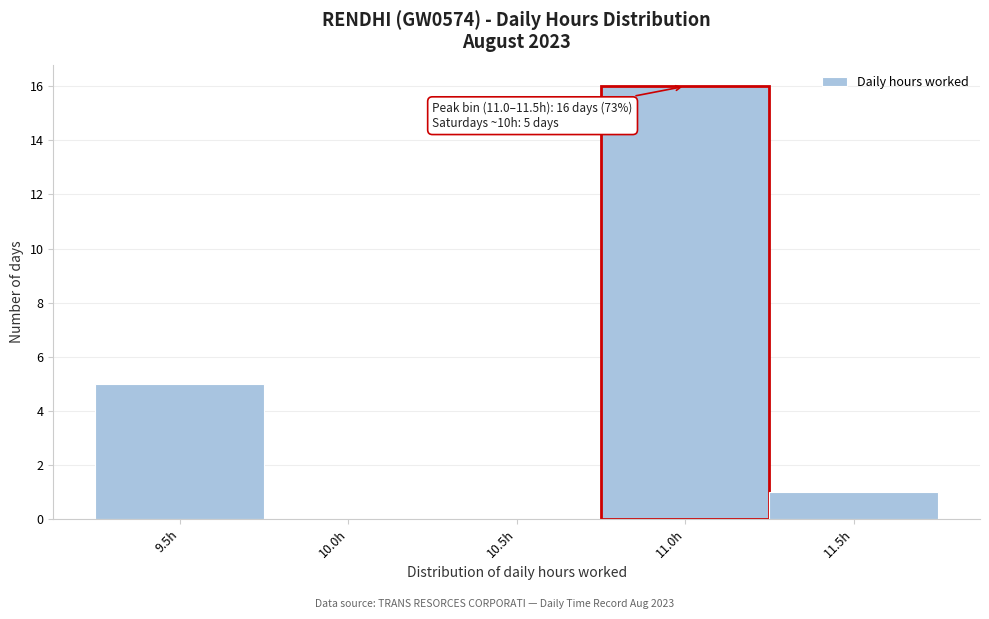

Reading left to right, transcribe all the data shown in this chart.

9.5h=5	10.0h=0	10.5h=0	11.0h=16	11.5h=1